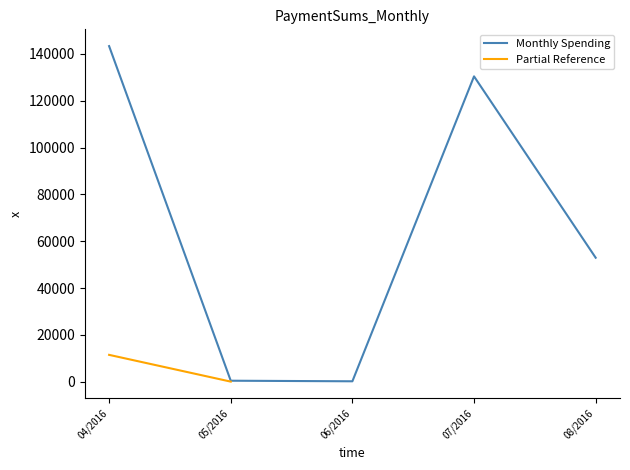

What is the sum of all values?

327206.4